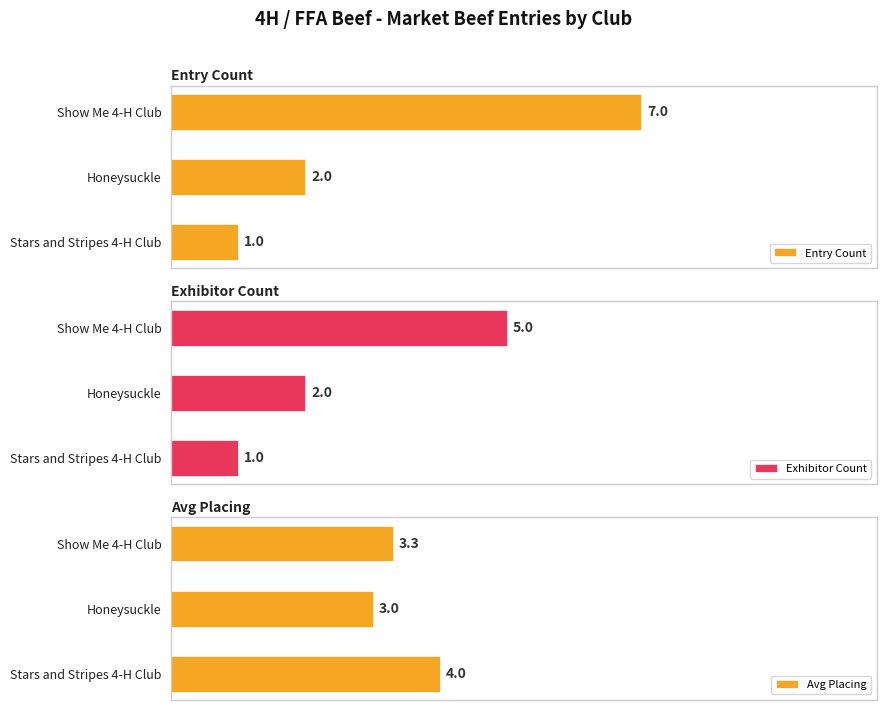

Where is Avg Placing nearest to the value 3?

Honeysuckle